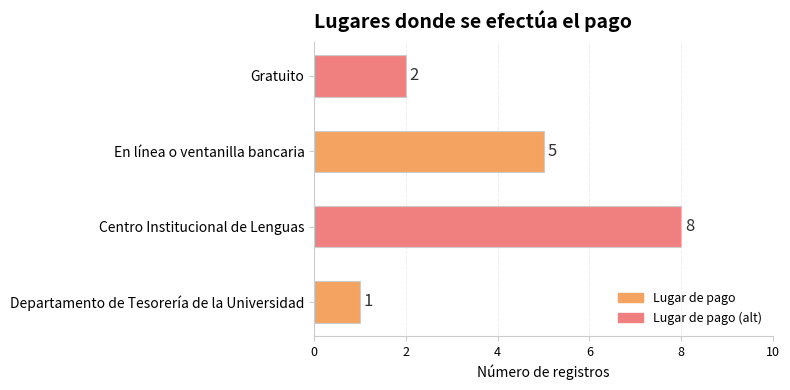

True or false: the data shows 1 at Gratuito.

False